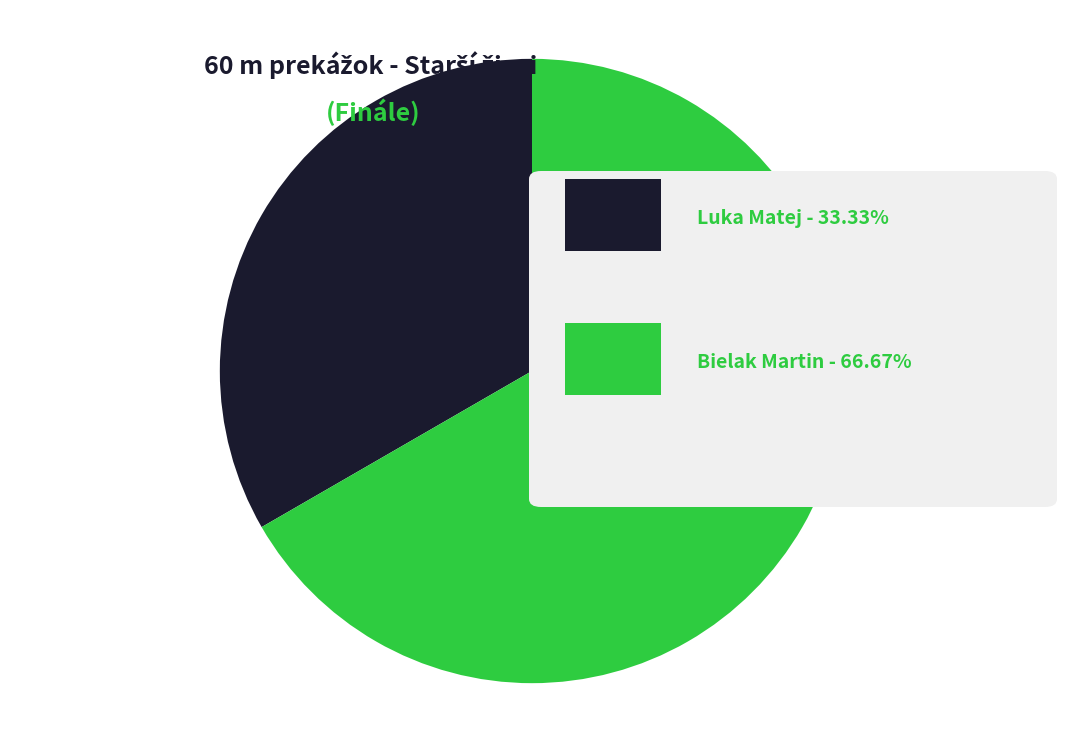

Is there any slice that represents more than half of the pie?

Yes